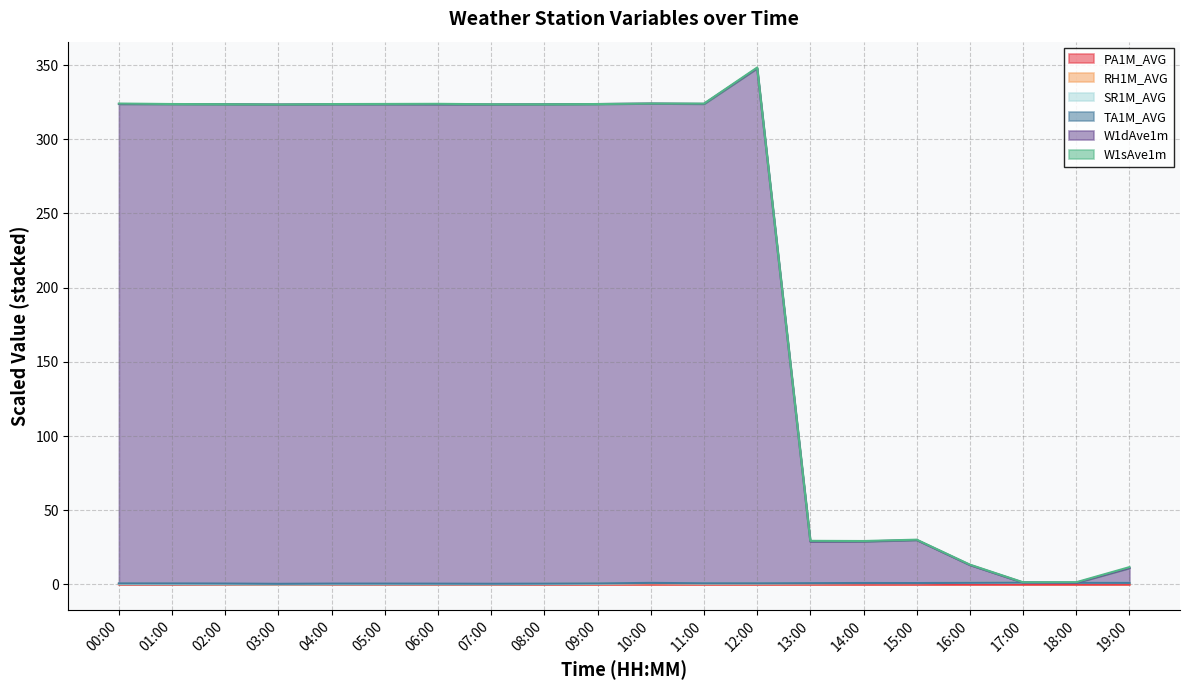

True or false: W1dAve1m and RH1M_AVG cross at least once.

False